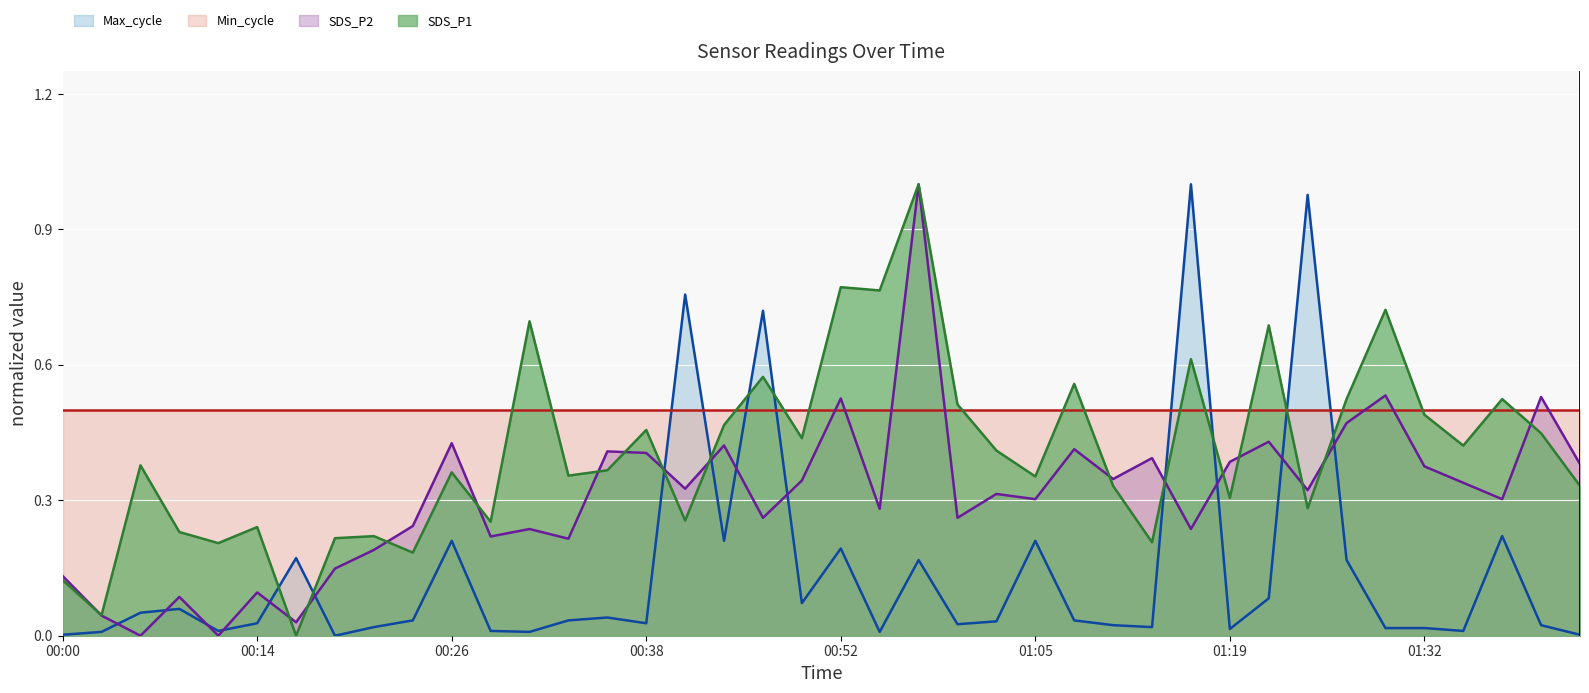

Which series has the largest total across all categories?

Min_cycle